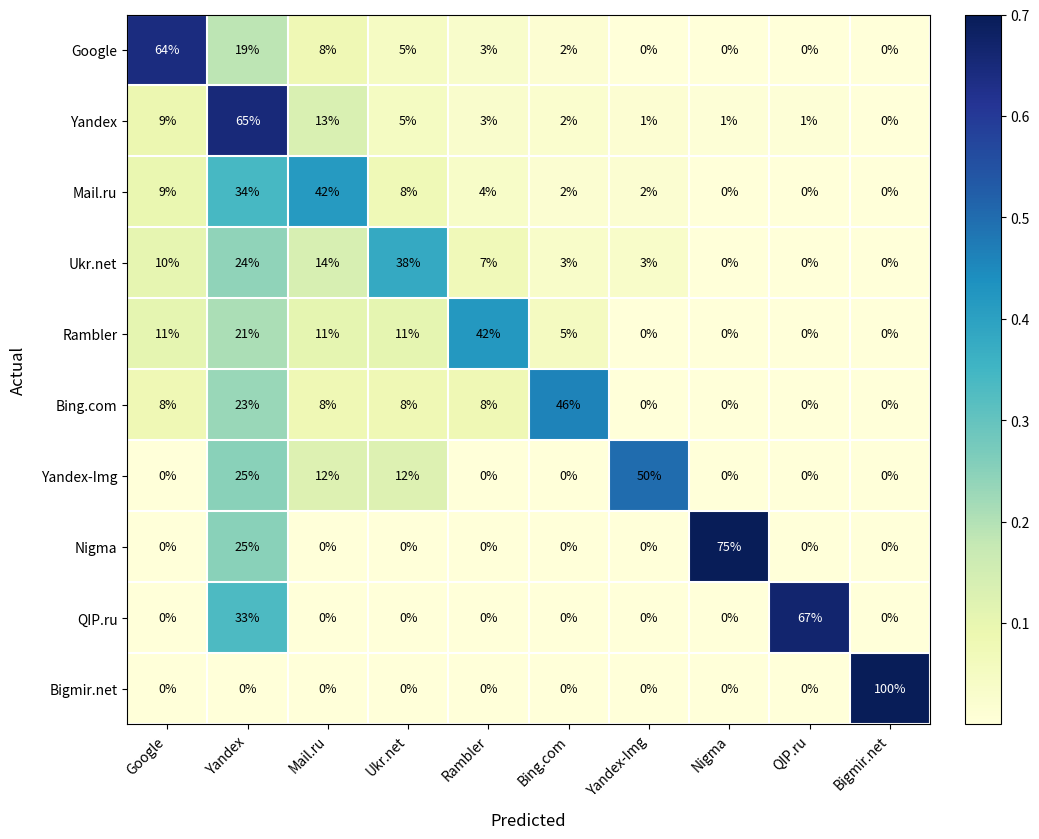

At which category is the sum across all series the highest?

Yandex